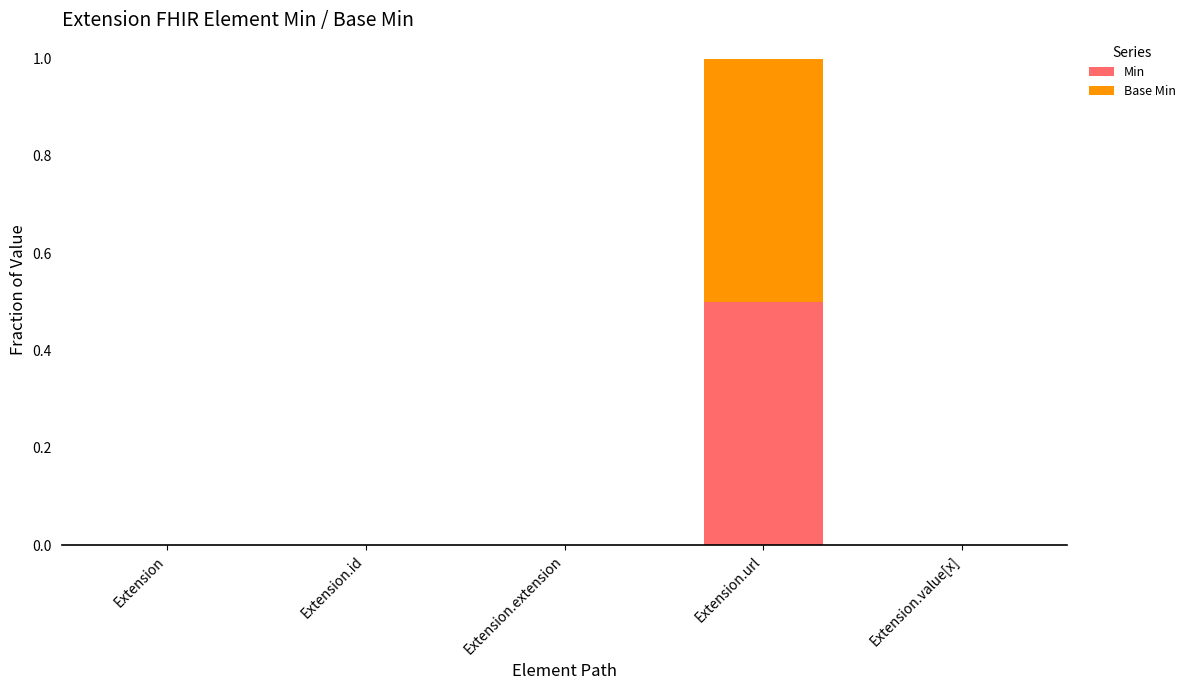

Which category has the highest value in the Min series?

Extension.url